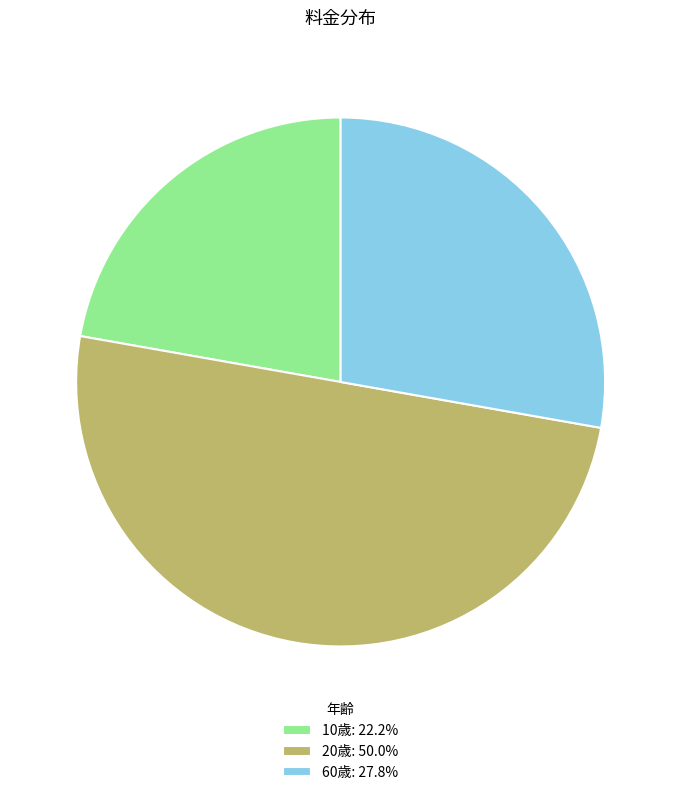

Does 60歳: 27.8% represent more than half of the total?

No